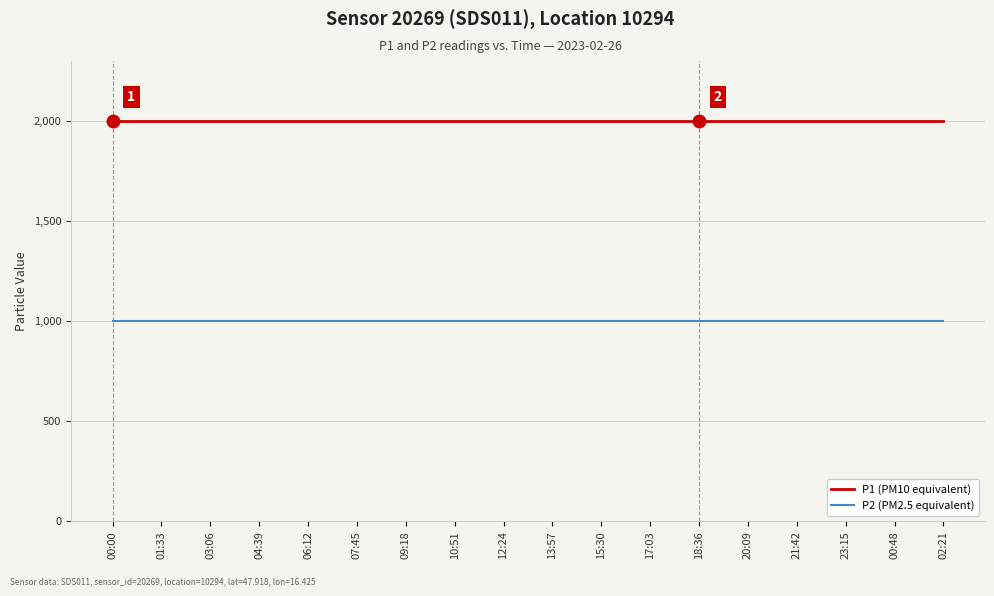

Count the number of data series in this chart.

2